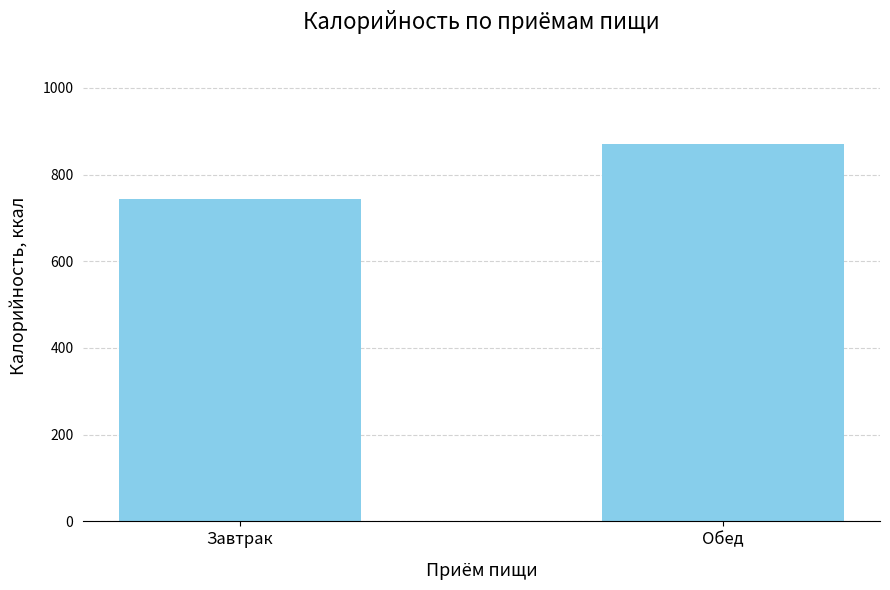

How many bars are there in total?

2